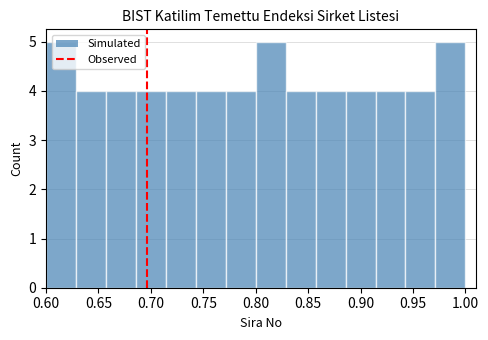

Reading left to right, transcribe this chart: for each bar, give the range it covers on the x-axis and its height. Neither the bar edges nor the heights are printed on the chart, so give them approximately, as read against the axes.

0.600 to 0.630: 5
0.630 to 0.655: 4
0.655 to 0.685: 4
0.685 to 0.715: 4
0.715 to 0.745: 4
0.745 to 0.770: 4
0.770 to 0.800: 4
0.800 to 0.830: 5
0.830 to 0.855: 4
0.855 to 0.885: 4
0.885 to 0.915: 4
0.915 to 0.945: 4
0.945 to 0.970: 4
0.970 to 1.000: 5